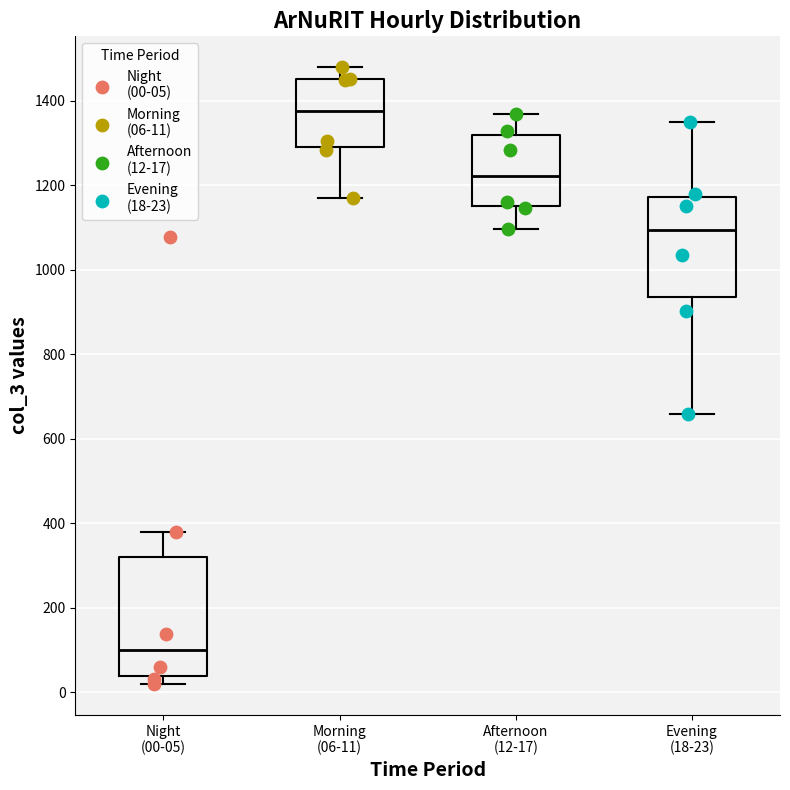

Which box's median line is the lowest?

Night (00-05)